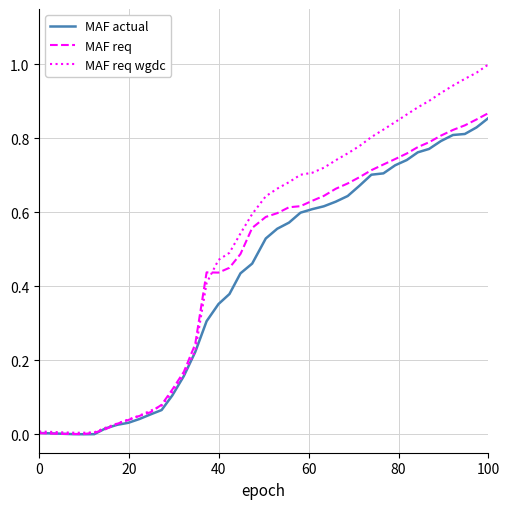

Which series has the widest spread of values?

MAF req wgdc